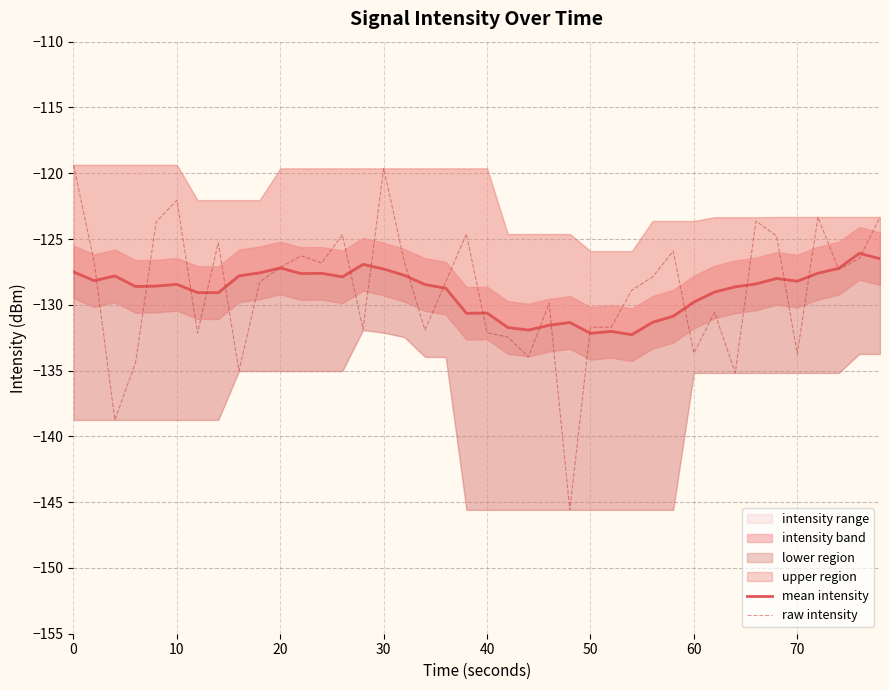

Which series has the largest range (max minus min)?

raw intensity